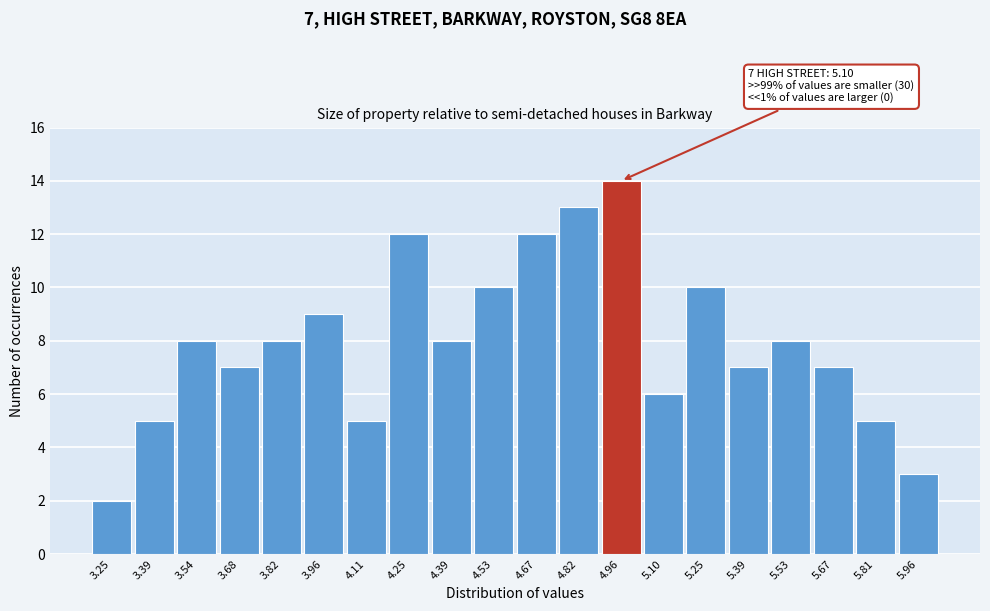

Reading left to right, what are all the values shown in this chart?

2	5	8	7	8	9	5	12	8	10	12	13	14	6	10	7	8	7	5	3